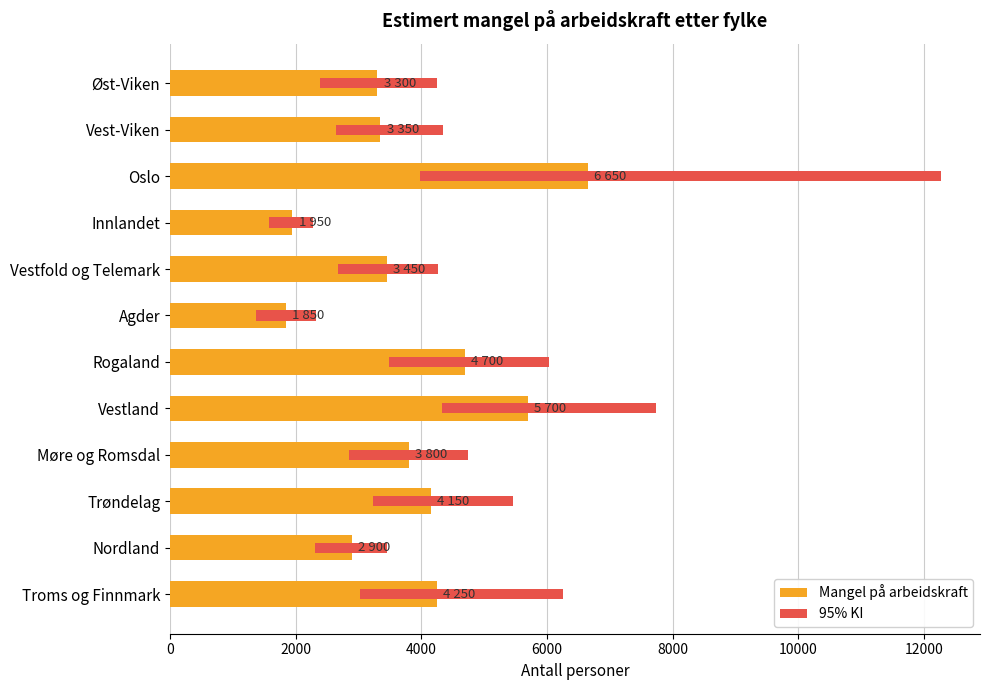

Between Innlandet and Rogaland, which is larger?

Rogaland